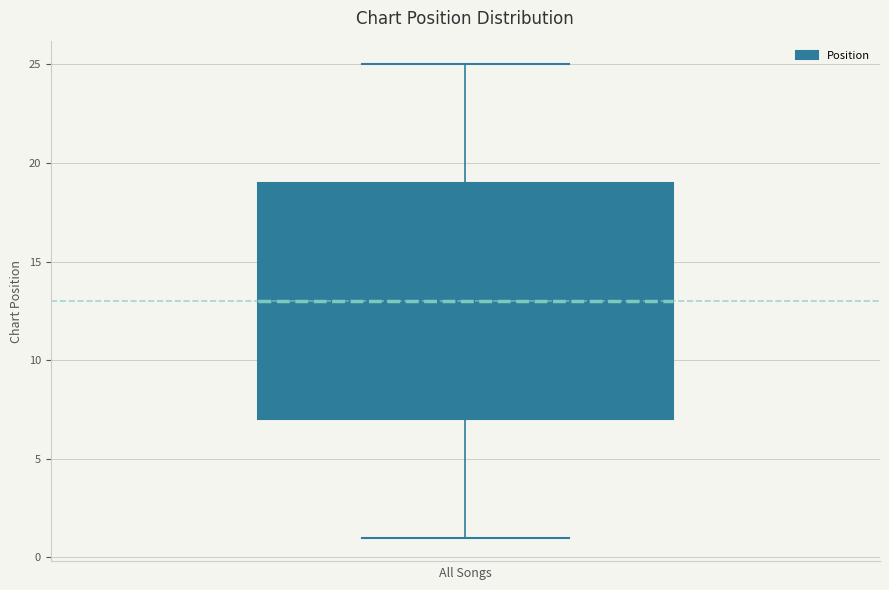

Read this box plot against the y-axis: the position of the median line, the range covered by the box, and the ends of both whiskers. The values are not printed on the chart, so give them approximately, as read against the axis.

median 13, box 7 to 19, whiskers 1 to 25